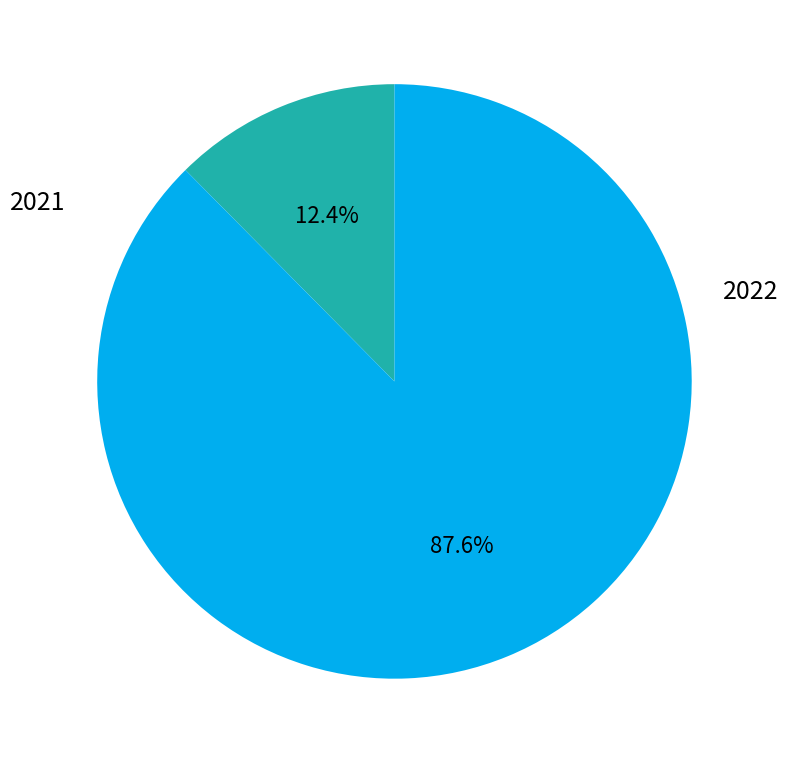

Does any single category account for the majority?

Yes